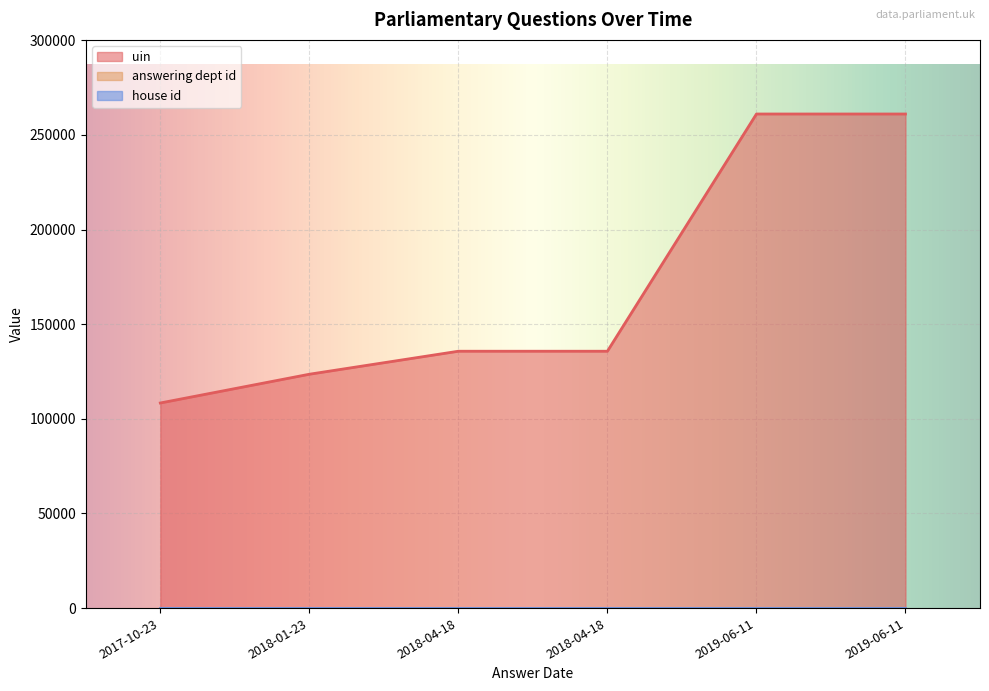

True or false: house id and uin cross at least once.

False